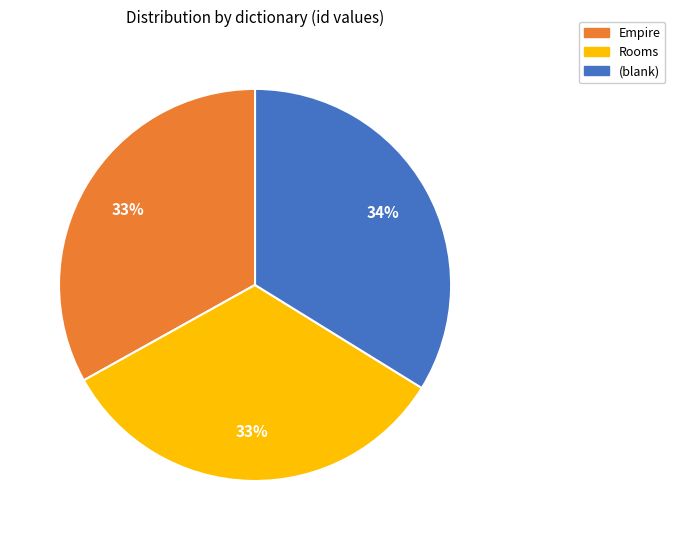

How many slices are in this pie chart?

3